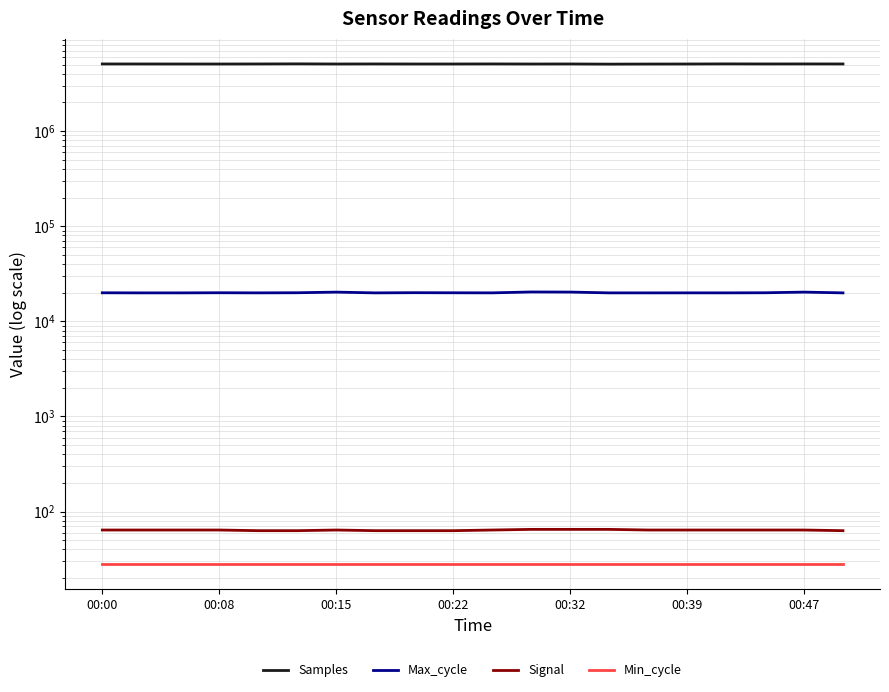

The Min_cycle series shows 28 at 00:47. True or false?

True